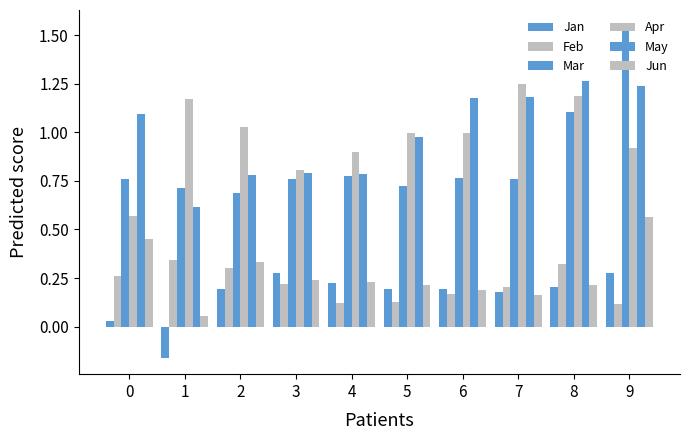

List the series in order of their peak value, highest first.

Mar, May, Apr, Jun, Feb, Jan